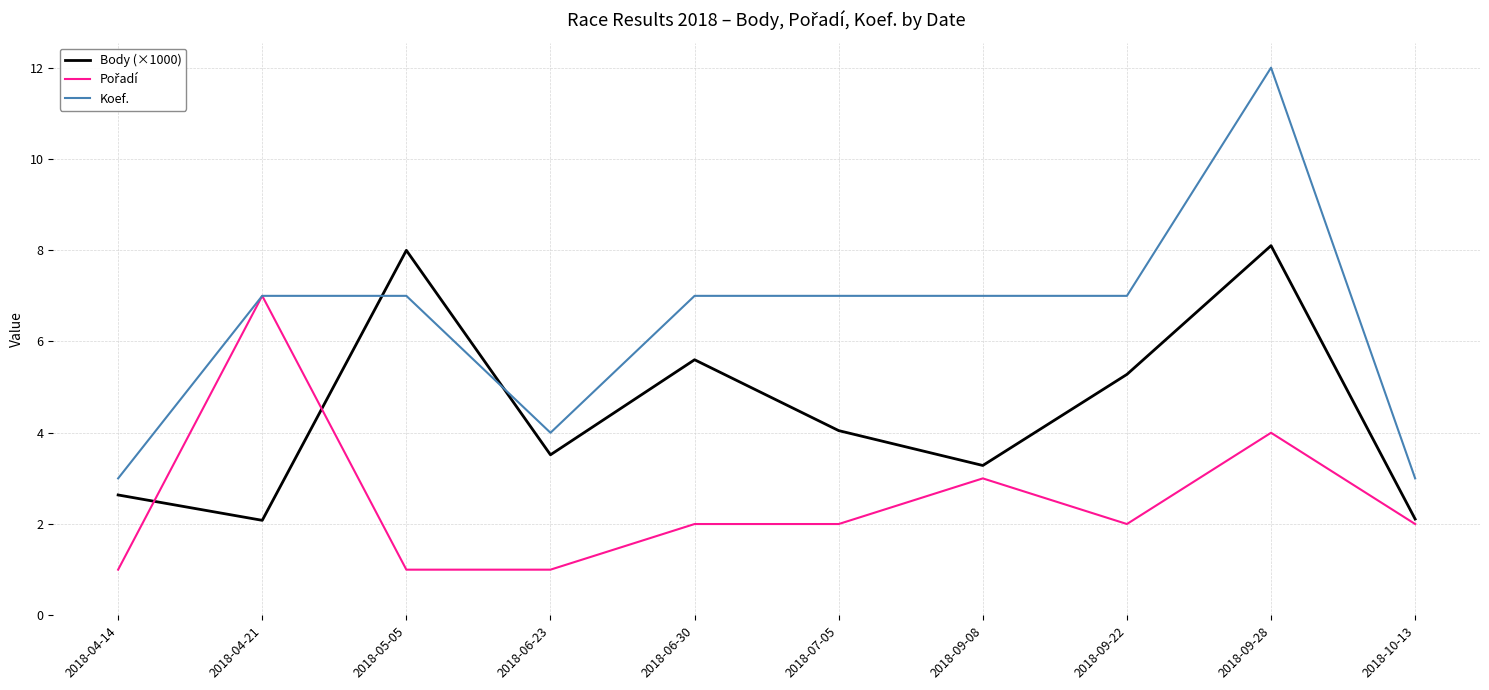

What position from the left is 2018-05-05?

3